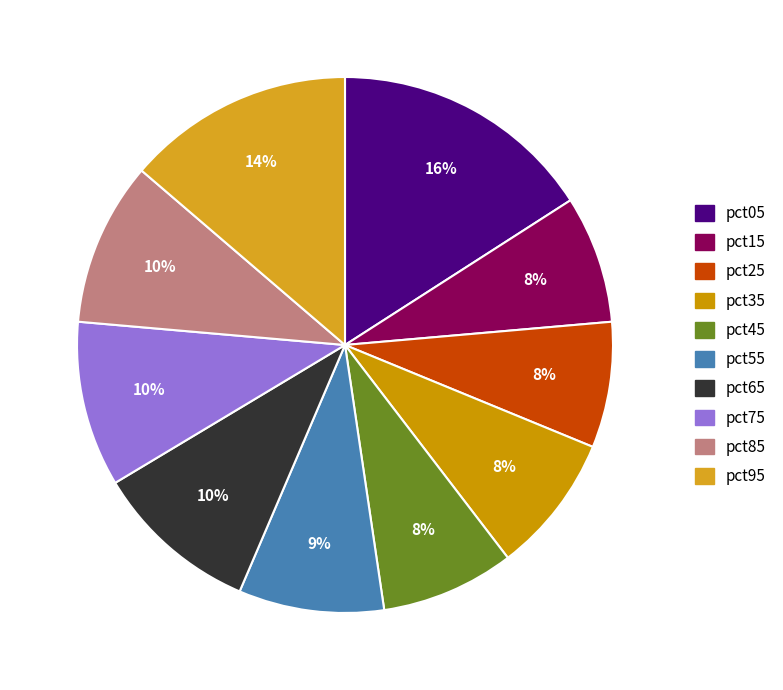

To the nearest percent, what is the difference between the pct55 and pct05 slice percentages?

7%